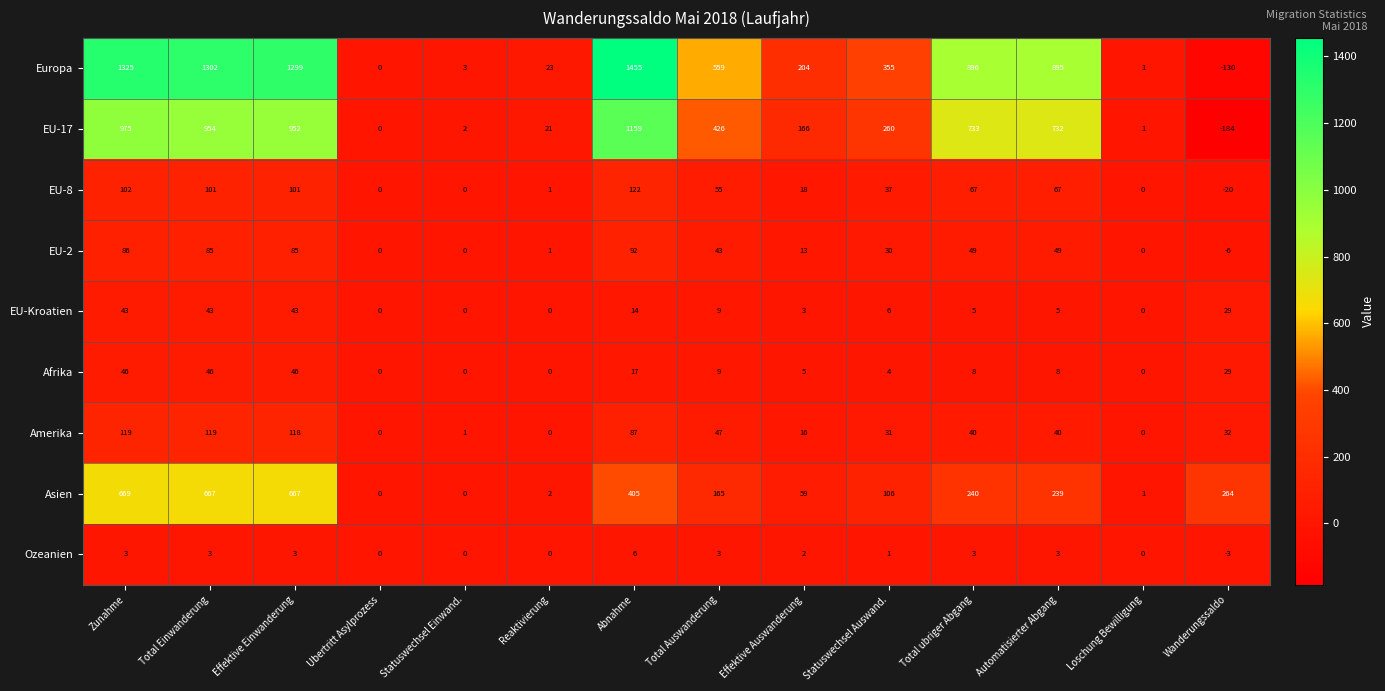

Rank the series by their maximum value, from highest to lowest.

Europa, EU-17, Asien, EU-8, Amerika, EU-2, Afrika, EU-Kroatien, Ozeanien